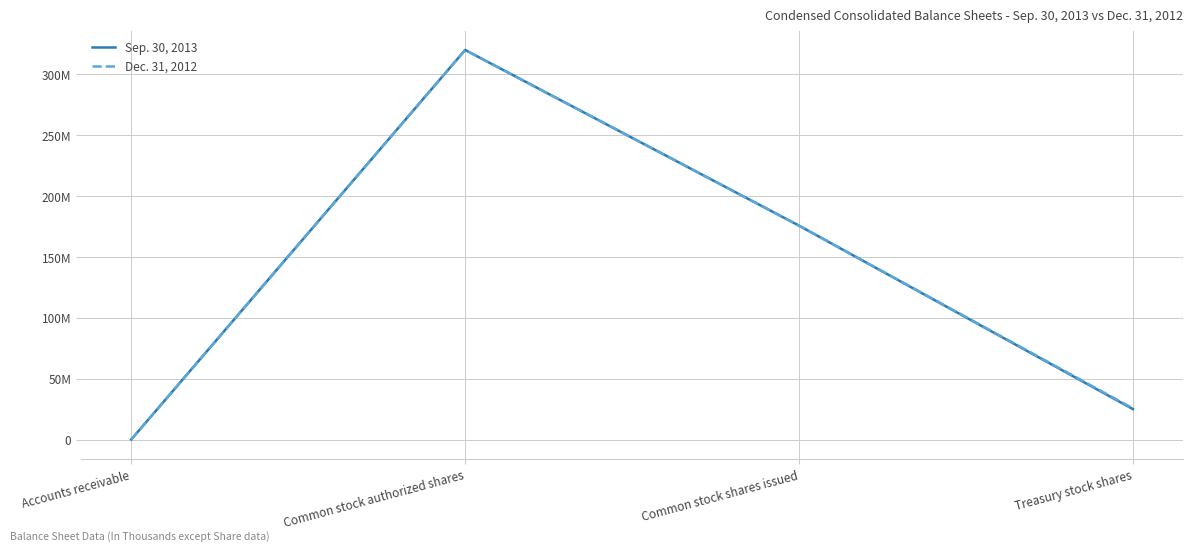

Which series has the largest total across all categories?

Dec. 31, 2012